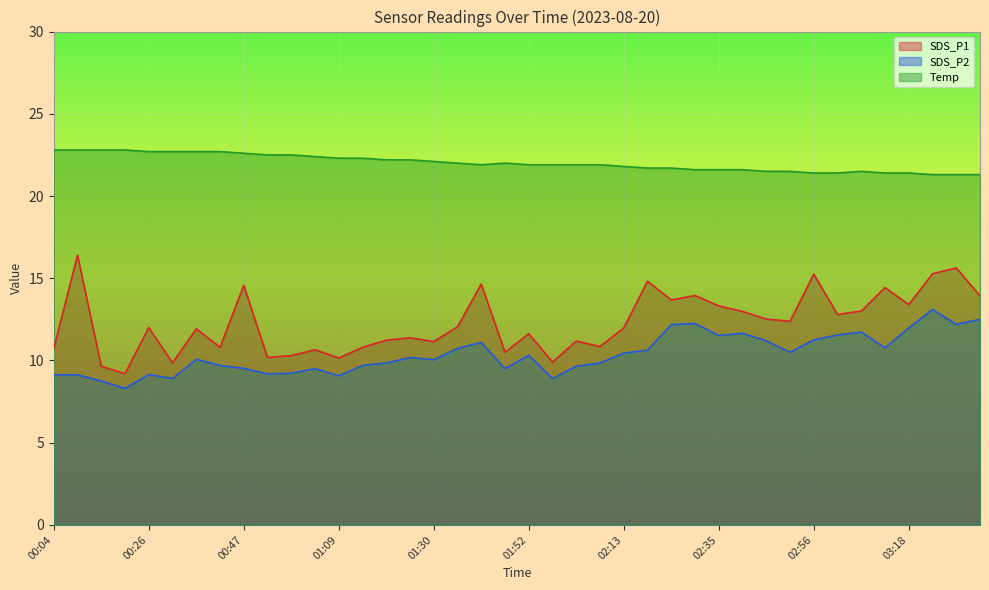

What are all the series names shown in the legend?

SDS_P1, SDS_P2, Temp